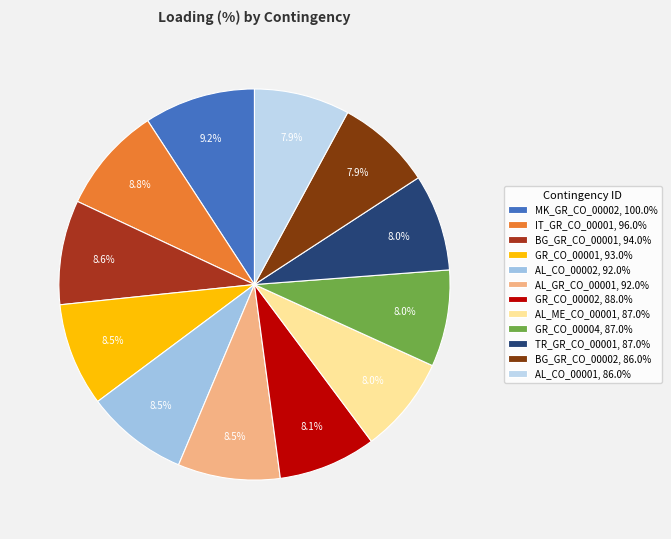

What is the change in value from MK_GR_CO_00002 to AL_CO_00001?

-14